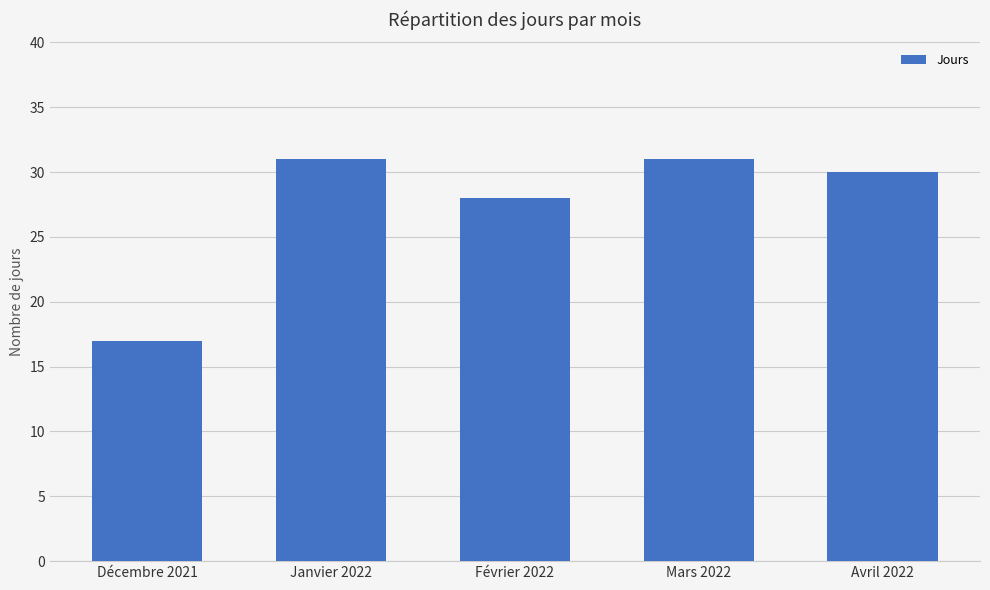

What position from the left is Mars 2022?

4